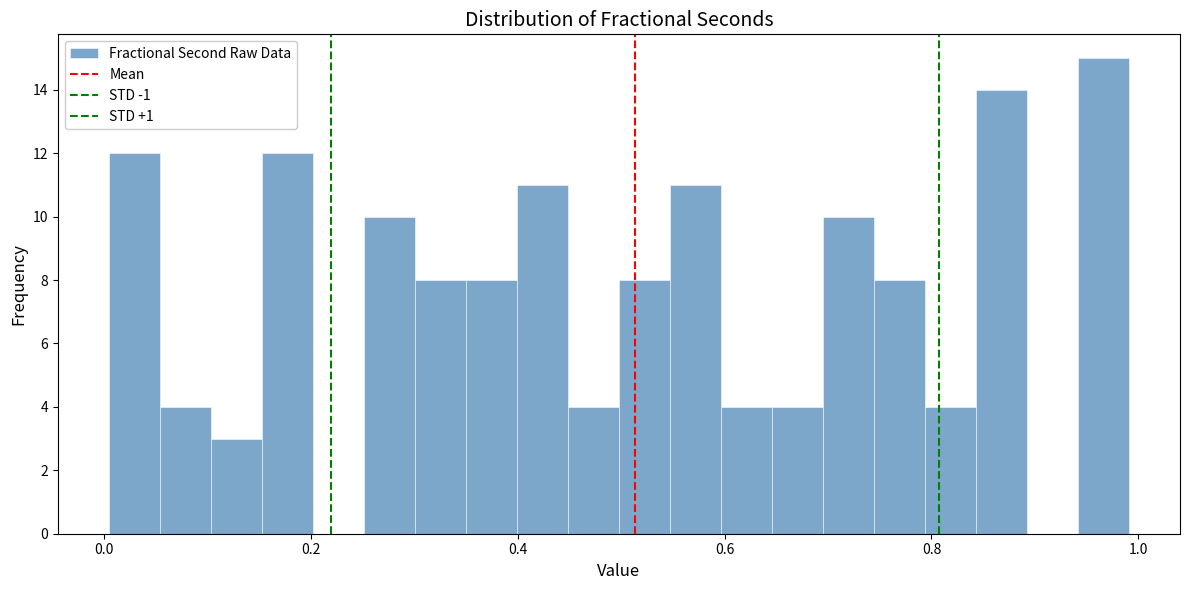

Read against the x-axis, roughly where is the centre of the tallest bar?

0.96